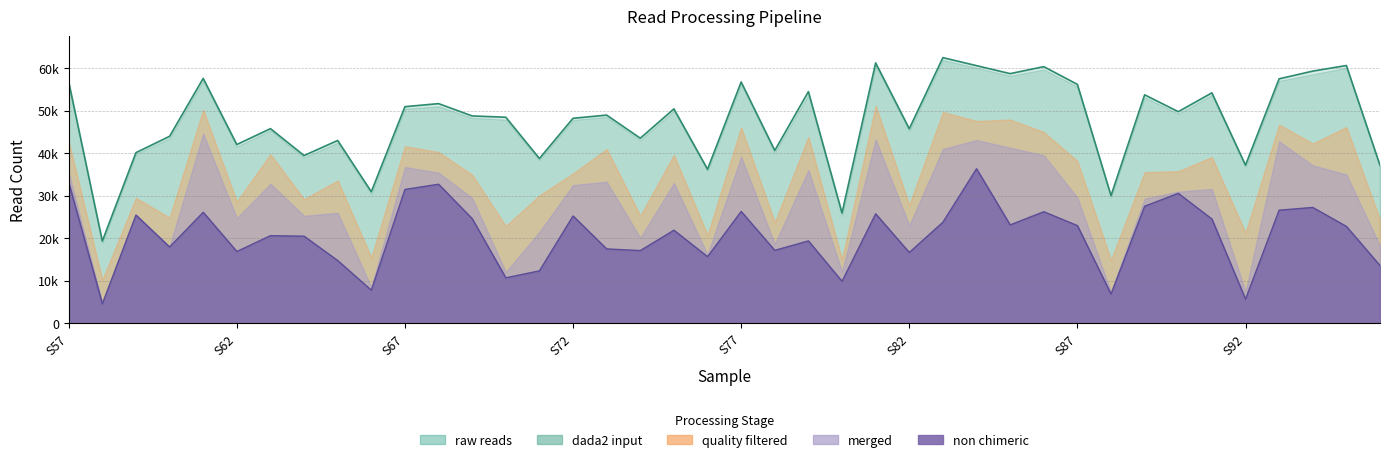

Read the raw reads value at S70, to the nearest 50.

48450